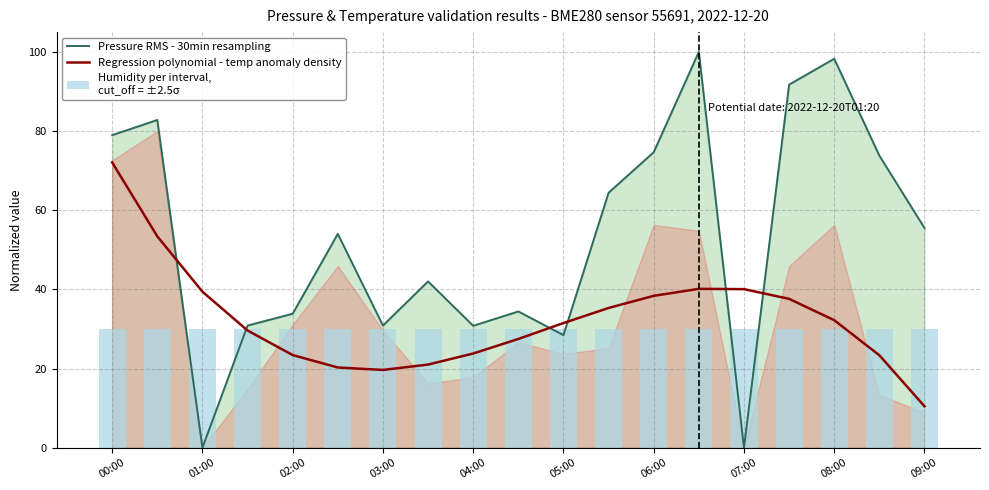

At which label does Regression polynomial - temp anomaly density reach its peak?

00:00